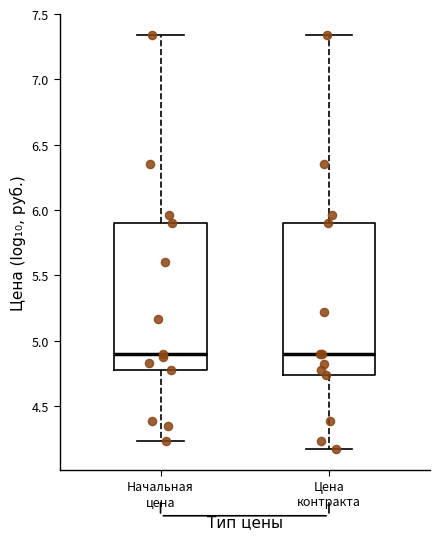

Reading left to right, transcribe this box plot: for each box, give where its median line is, the range the box spans, and where its two whiskers end, as read against the y-axis. The values are not printed on the chart, so give them approximately, as read against the axis.

Начальная цена: median 4.90, box 4.80 to 5.90, whiskers 4.25 to 7.35
Цена контракта: median 4.90, box 4.75 to 5.90, whiskers 4.15 to 7.35